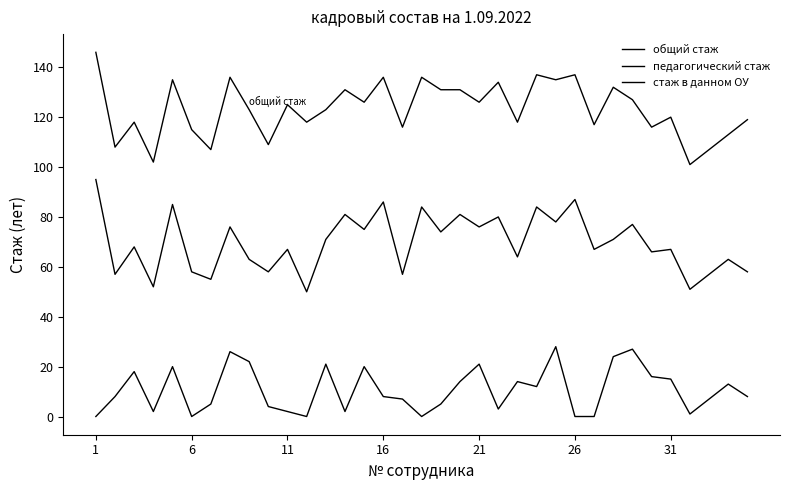

How many lines are shown in the chart?

3